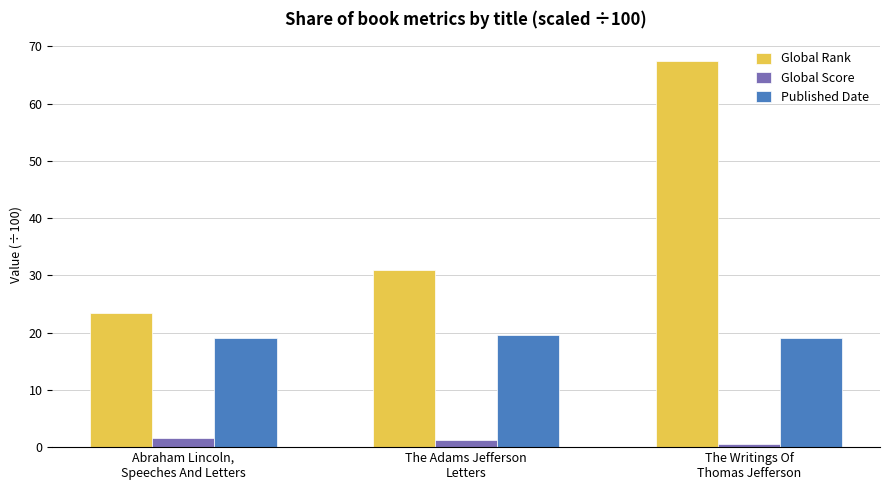

Rank the series by their average value, from highest to lowest.

Global Rank, Published Date, Global Score